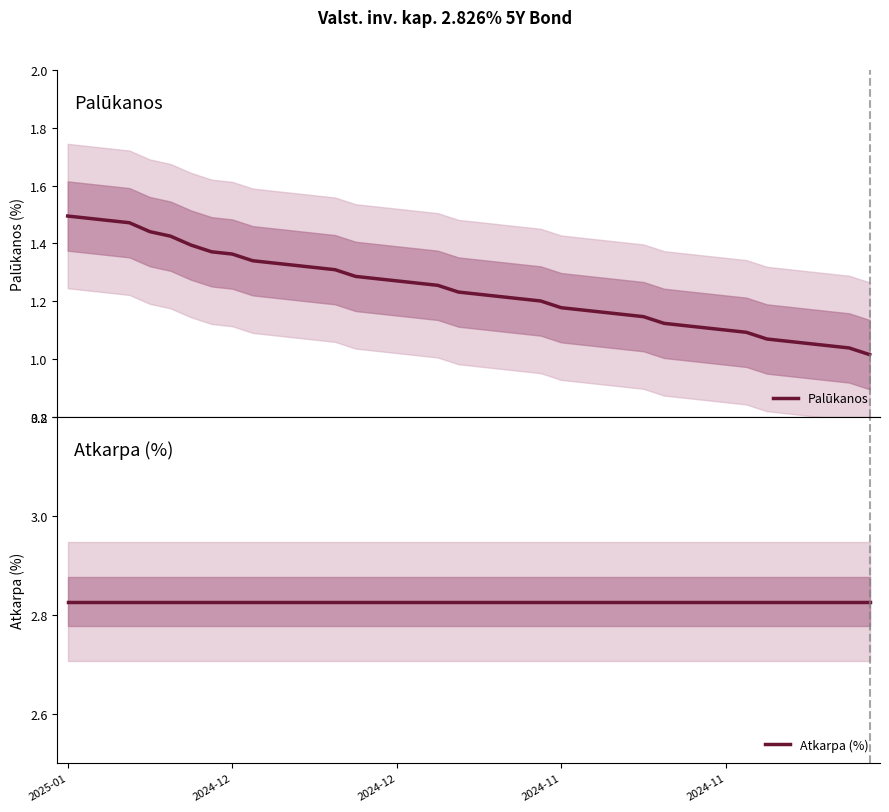

What is the approximate value of Atkarpa (%) at 17?

2.8